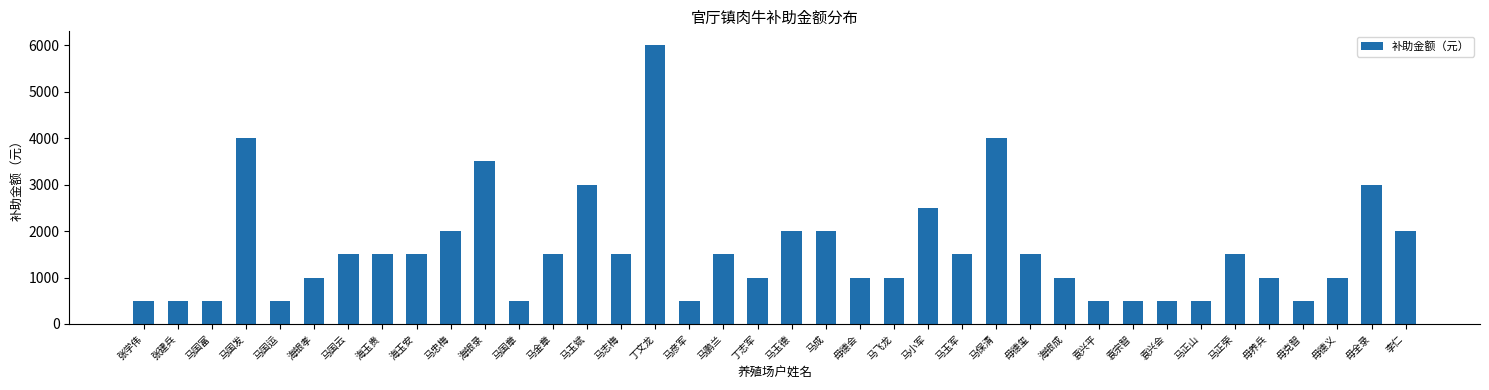

What is the maximum value shown in the chart?

6000